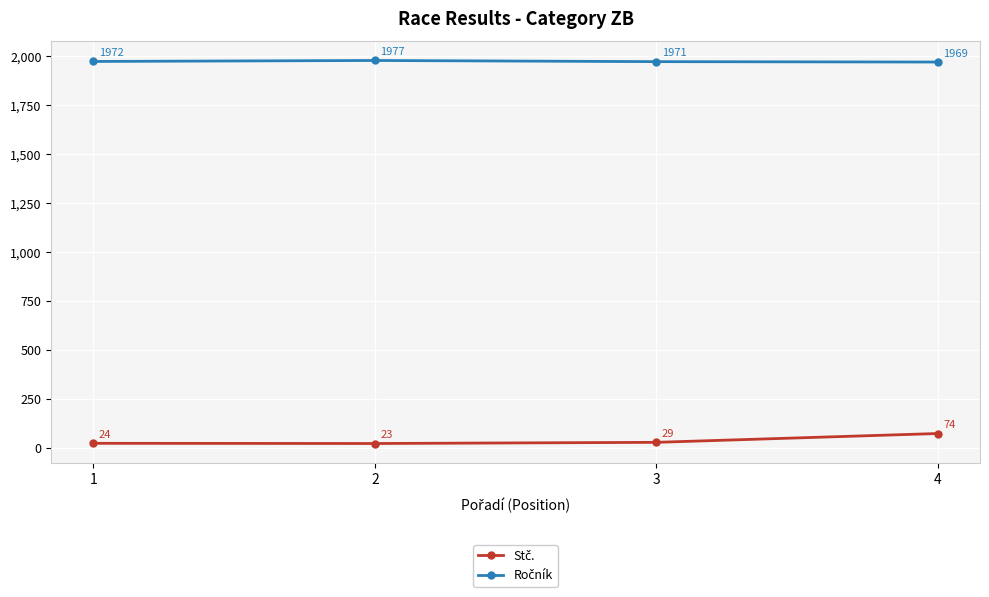

What is the total value across all series at 2?

2000